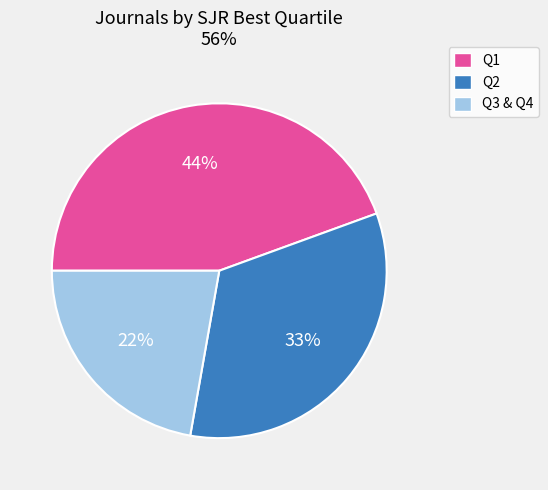

Does any single category account for the majority?

No